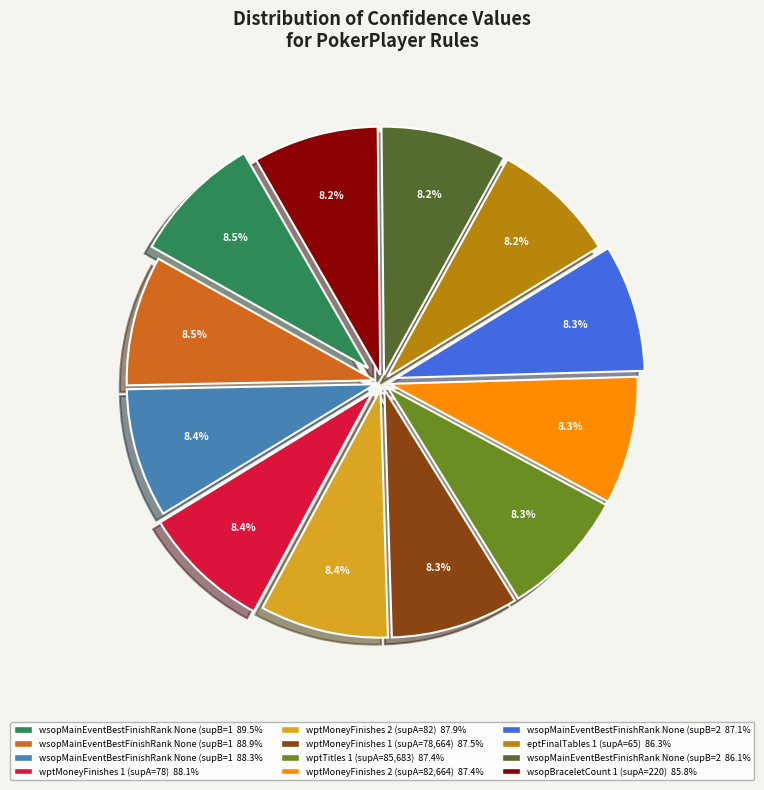

Does any single category account for the majority?

No